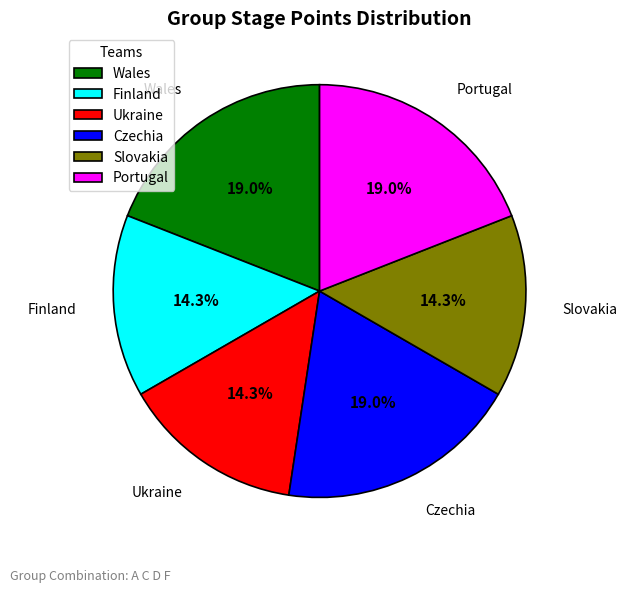

Is it true that Portugal is 32% of the pie?

False